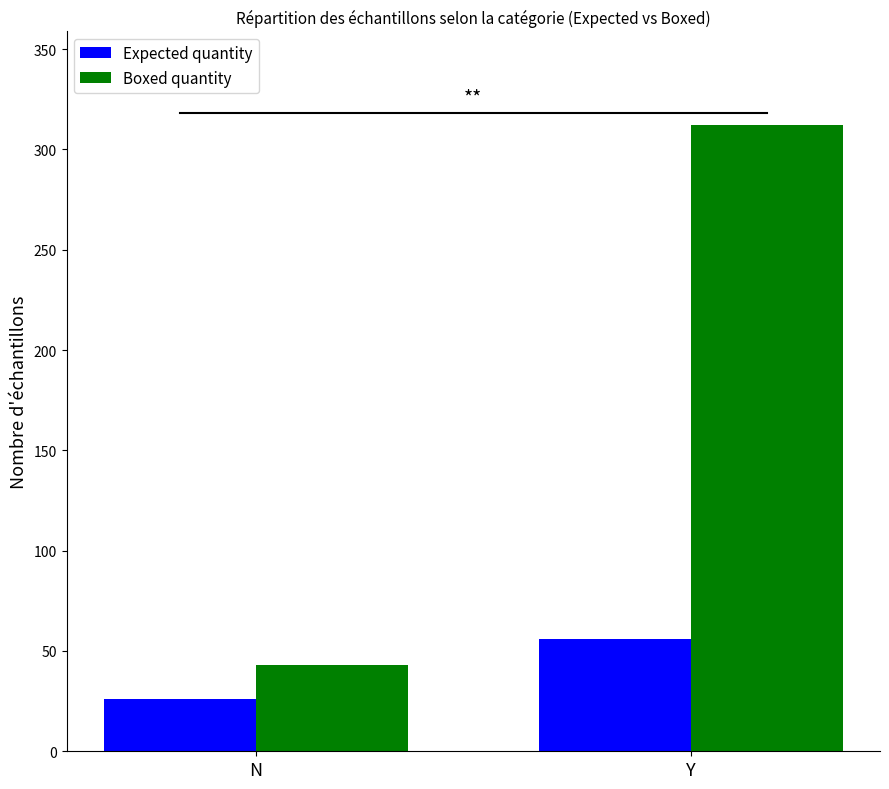

What are all the series names shown in the legend?

Expected quantity, Boxed quantity